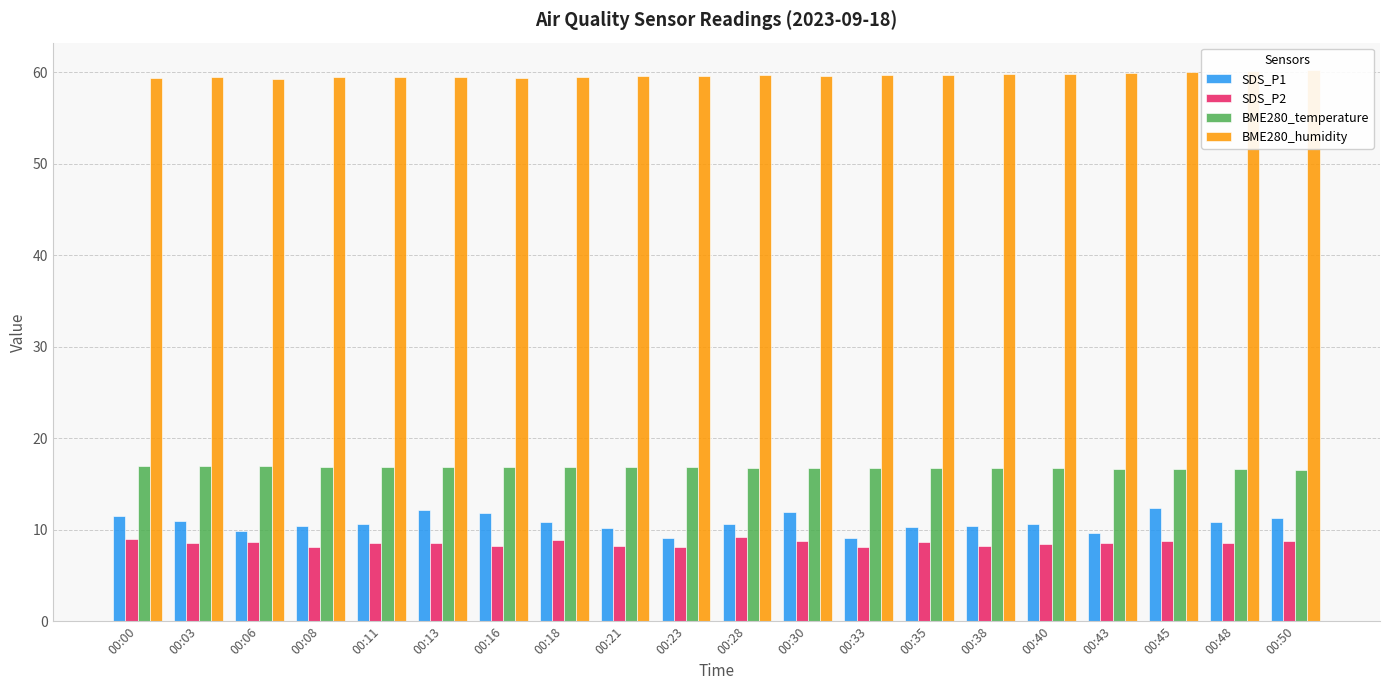

At how many categories does at least one series exceed 54?

20